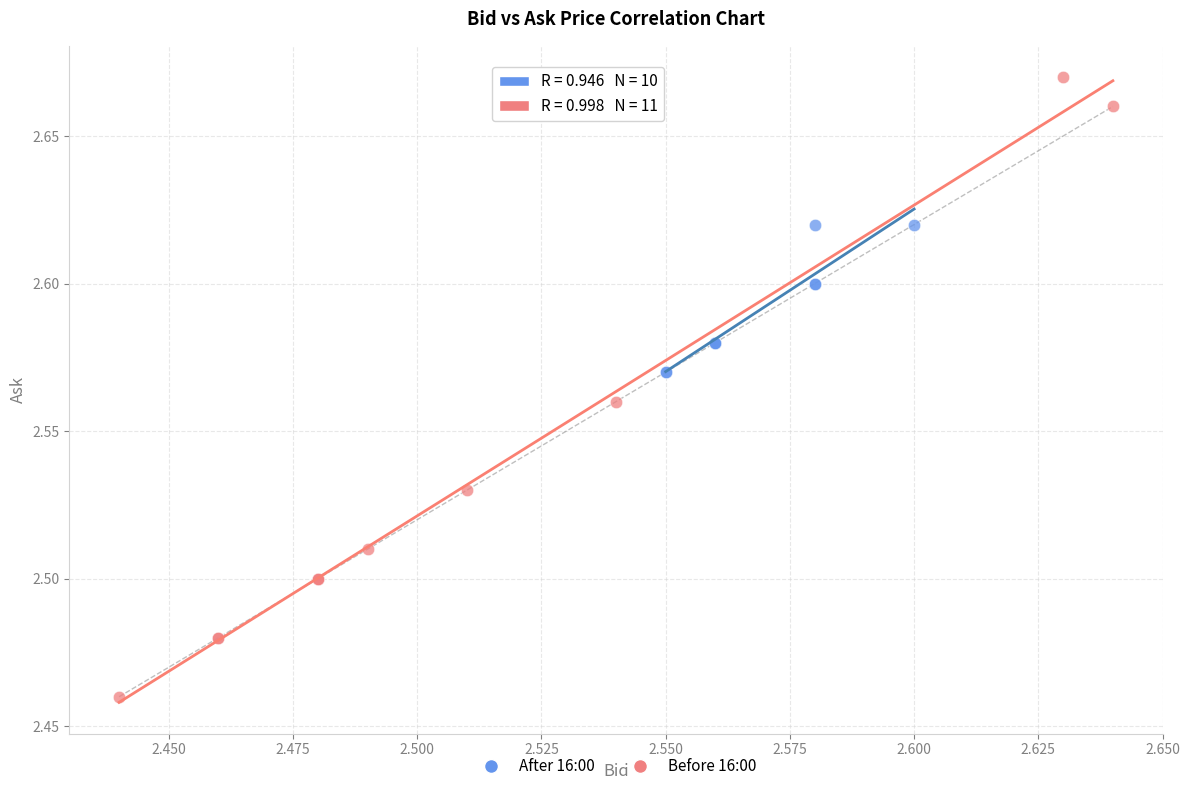

Which series has the widest spread of Y values?

Before 16:00